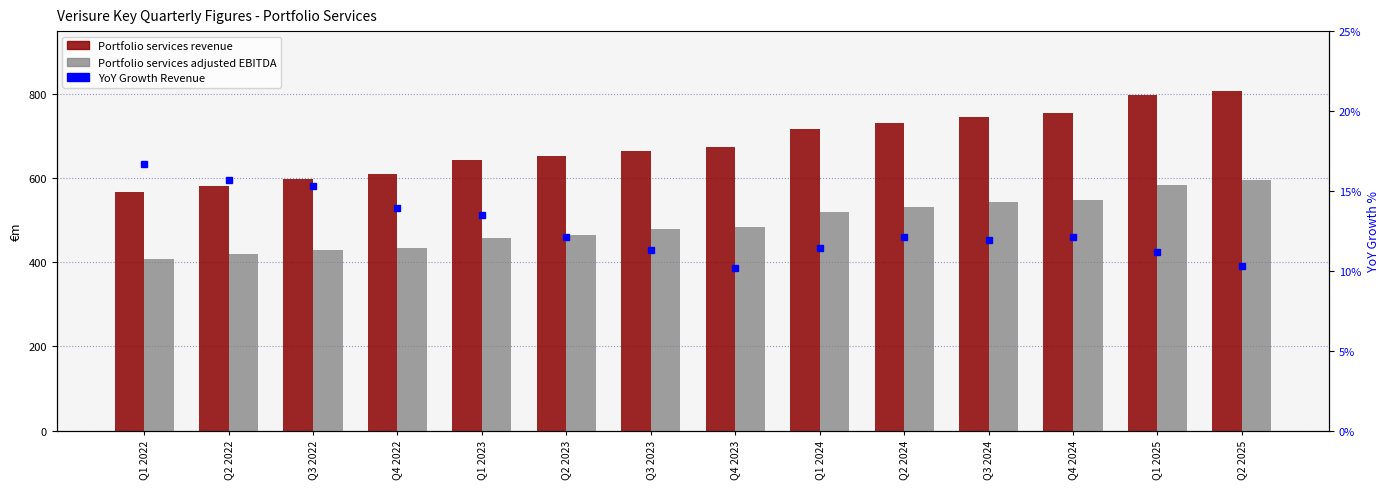

At which label does Portfolio services adjusted EBITDA first exceed 484?

Q4 2023